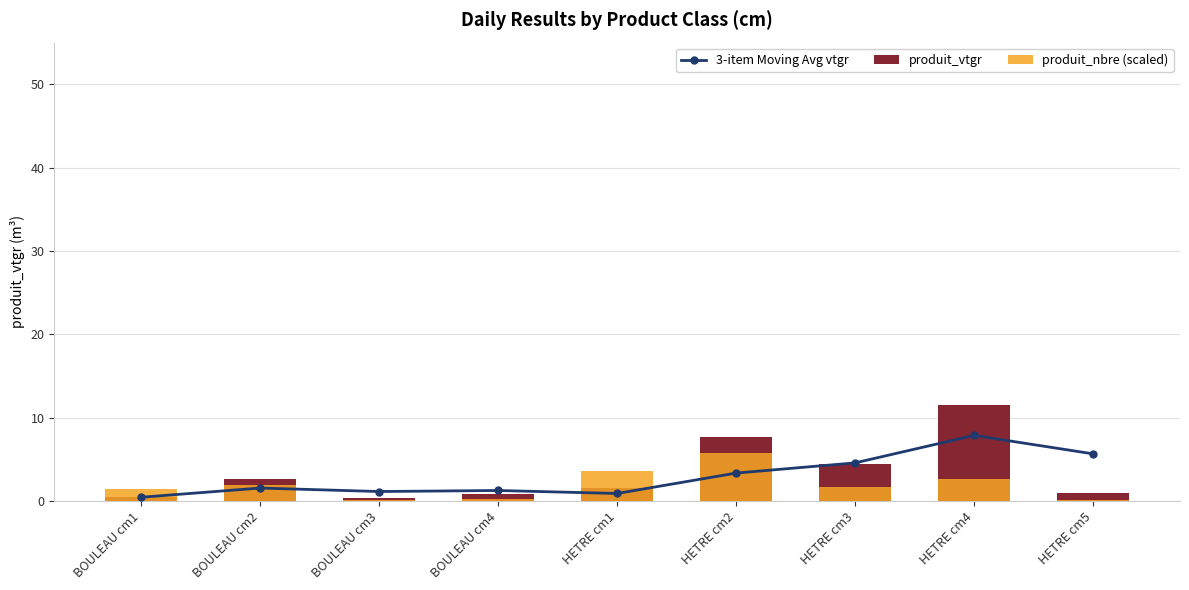

Which series has the largest total across all categories?

produit_vtgr